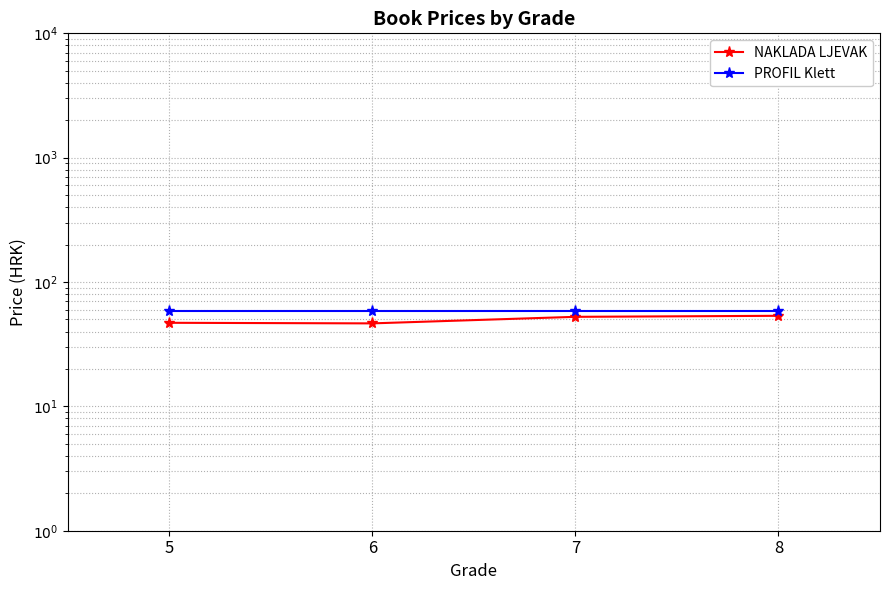

What is the sum of all NAKLADA LJEVAK values?

199.5